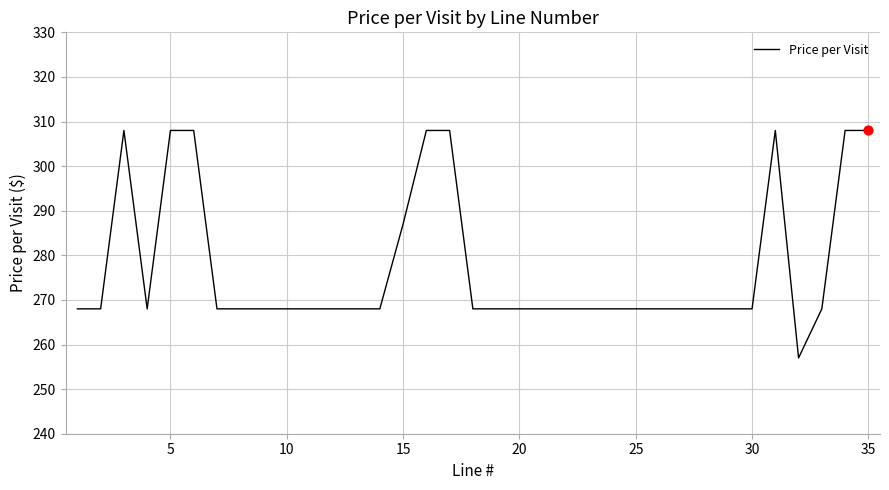

What is the minimum value shown in the chart?

257